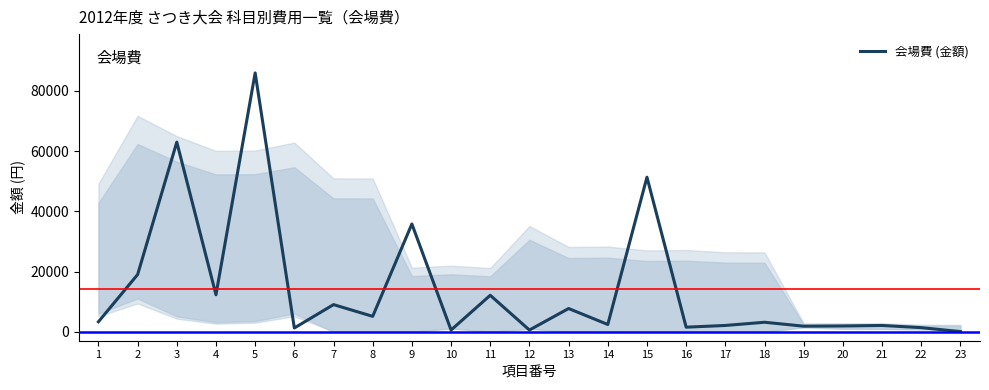

What is the maximum value shown in the chart?

86000